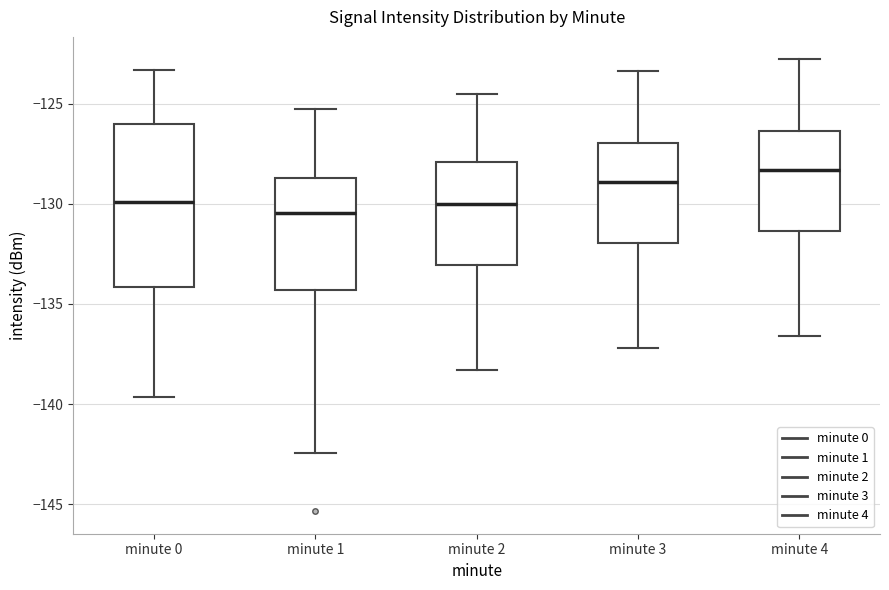

Reading left to right, read every box against the y-axis: the position of its median line, the range the box covers, and the ends of its whiskers. The values are not printed on the chart, so give them approximately, as read against the axis.

minute 0: median -130.0, box -134.0 to -126.0, whiskers -139.5 to -123.5
minute 1: median -130.5, box -134.5 to -128.5, whiskers -142.5 to -125.5
minute 2: median -130.0, box -133.0 to -128.0, whiskers -138.5 to -124.5
minute 3: median -129.0, box -132.0 to -127.0, whiskers -137.0 to -123.5
minute 4: median -128.5, box -131.5 to -126.5, whiskers -136.5 to -123.0